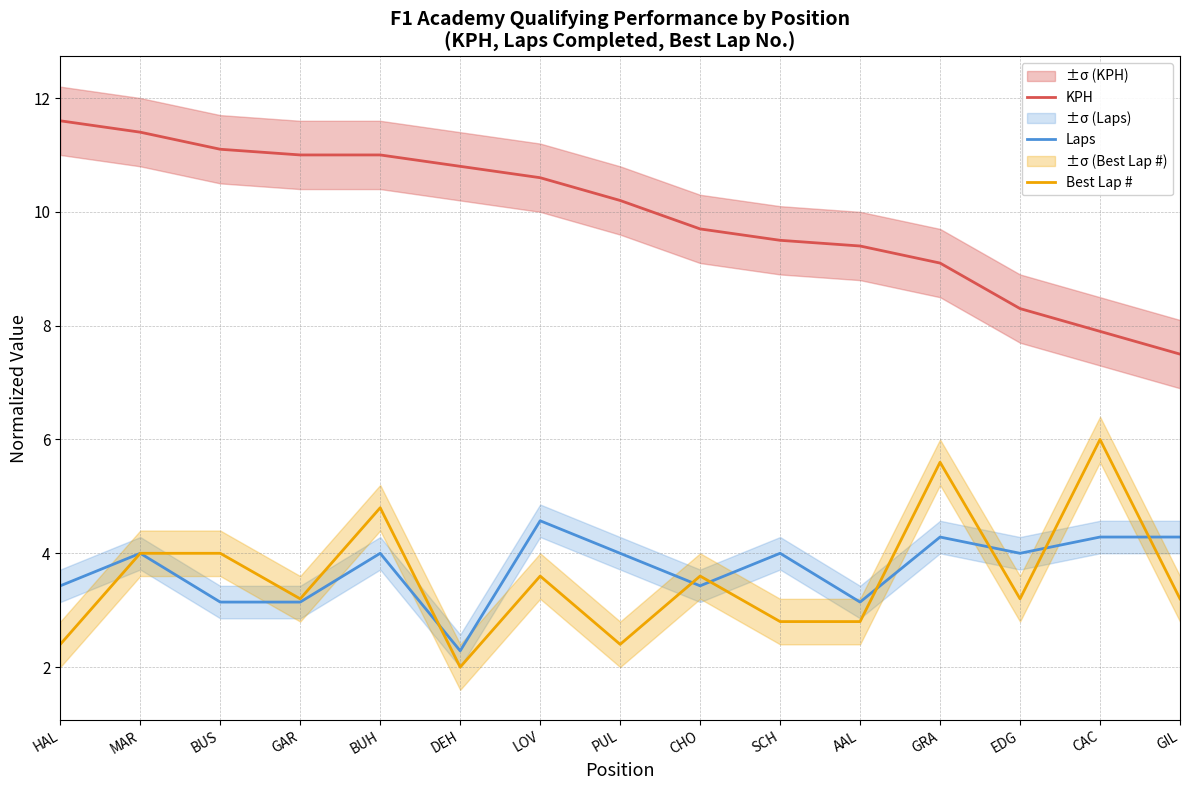

What is the average value of the KPH series?

9.9